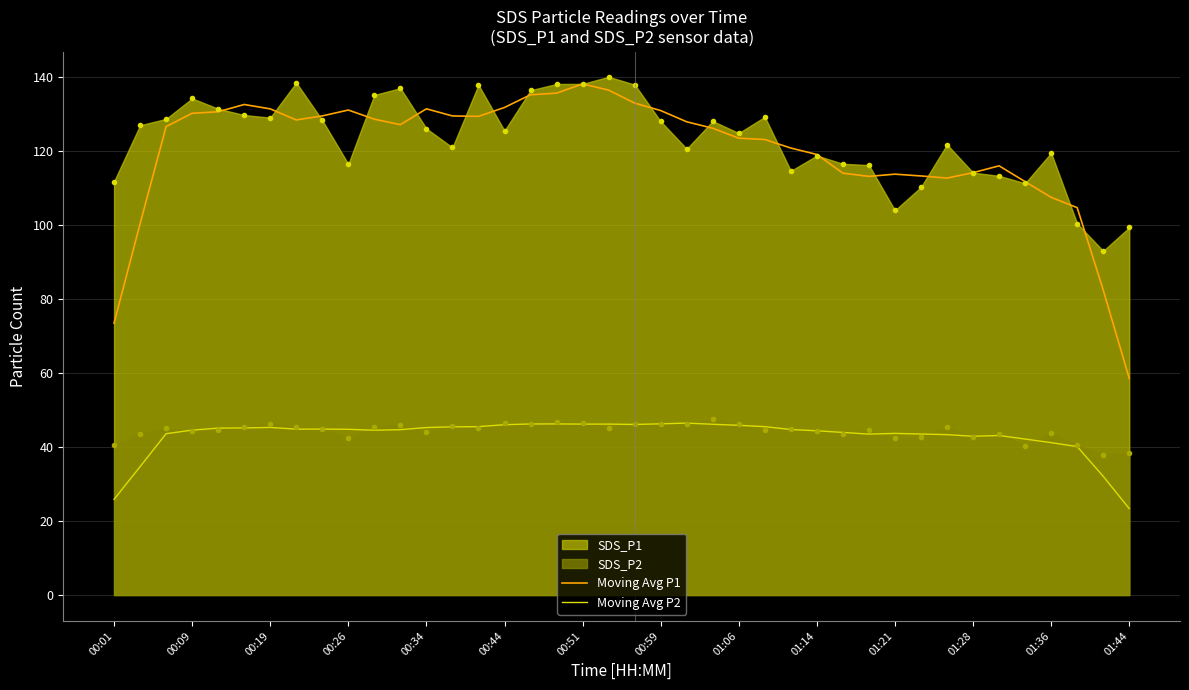

What is the total value across all series at 01:06?

340.5